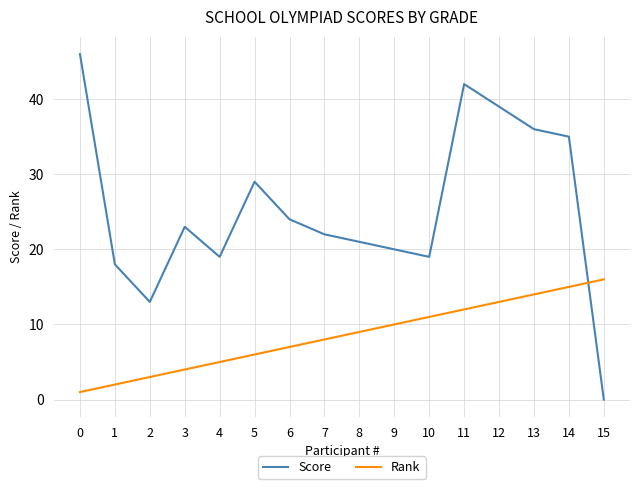

What is the difference between the maximum and minimum values in the Rank series?

15